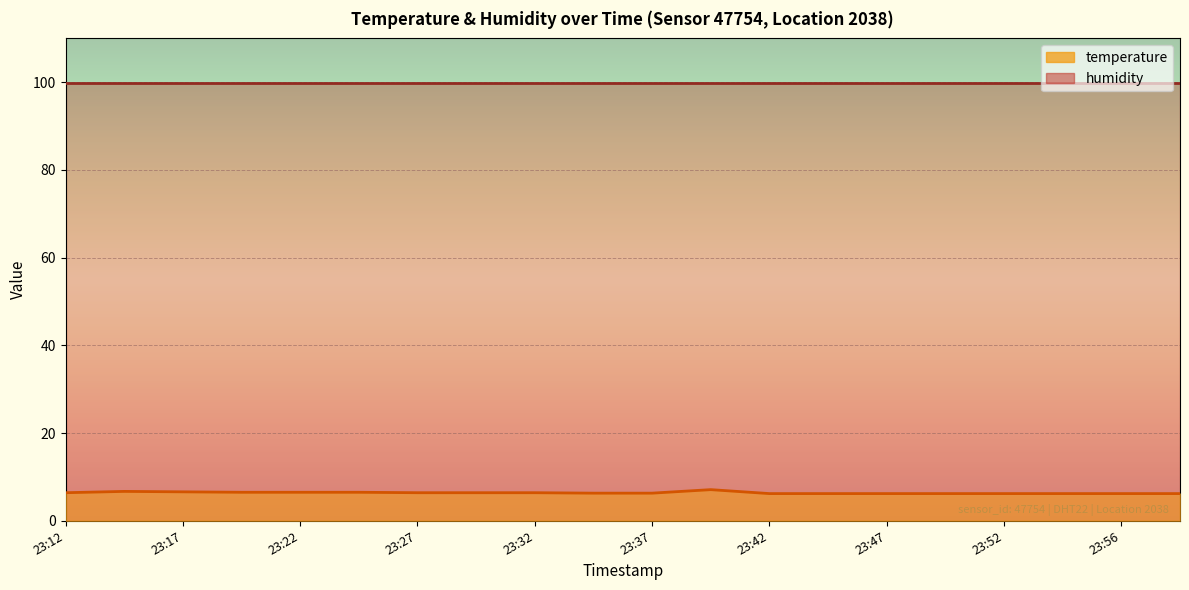

What is the smallest value displayed?

6.2